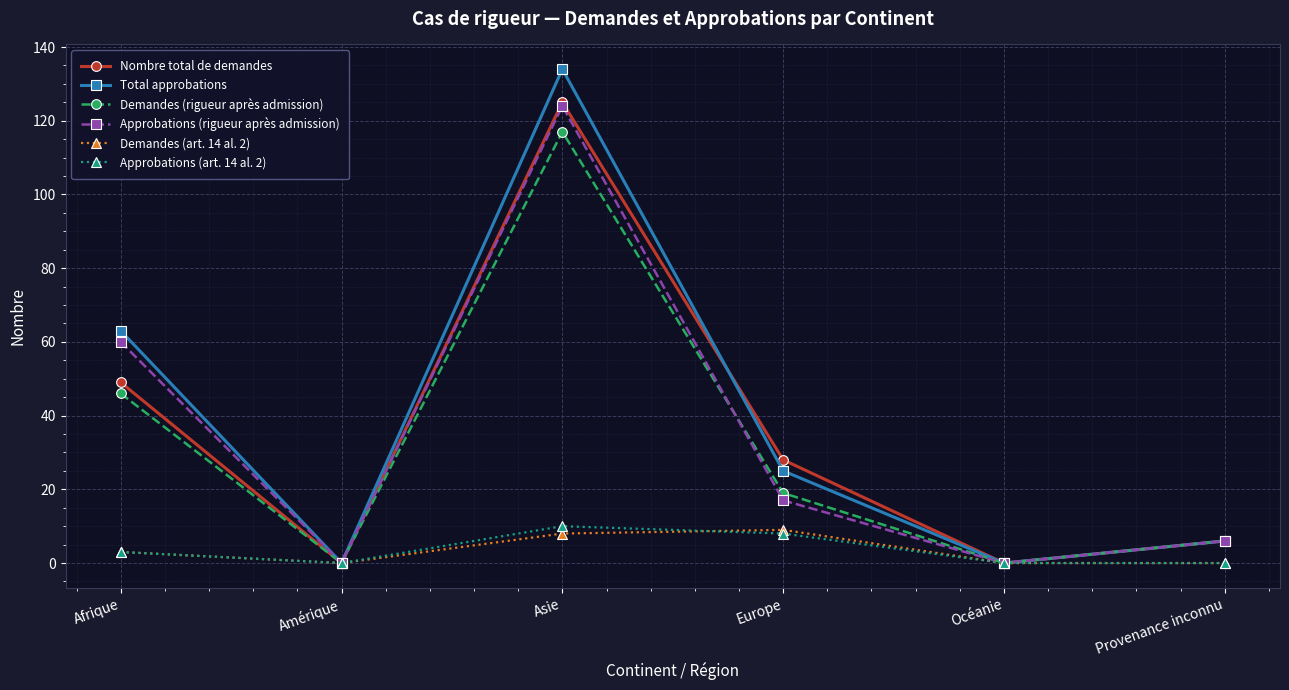

Which series has the widest spread of values?

Total approbations